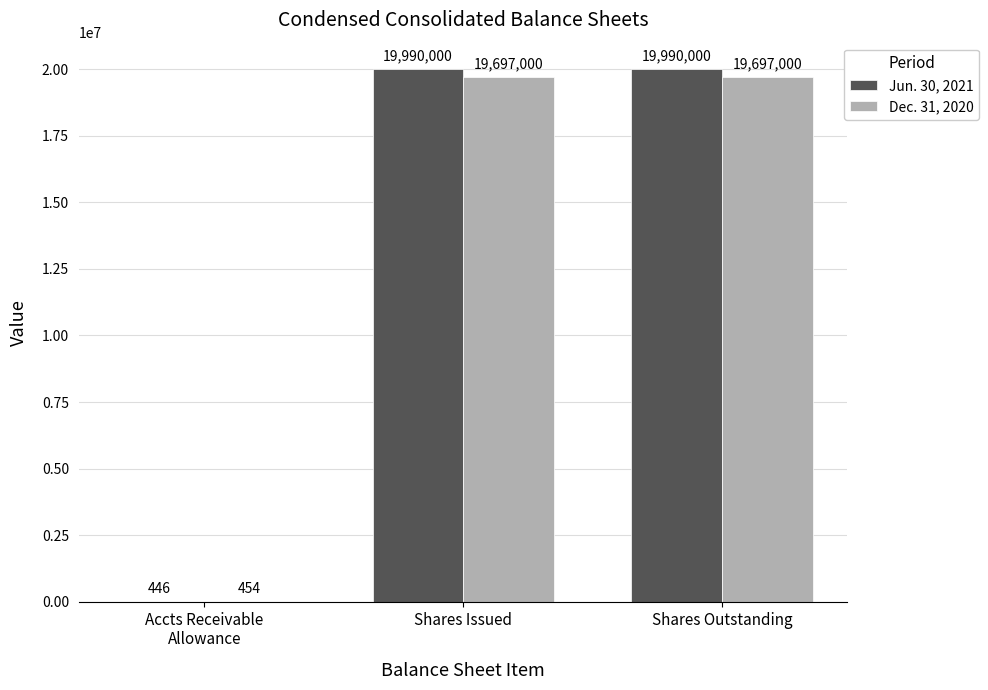

Read the Dec. 31, 2020 value at Shares Issued, to the nearest 50.

19697000